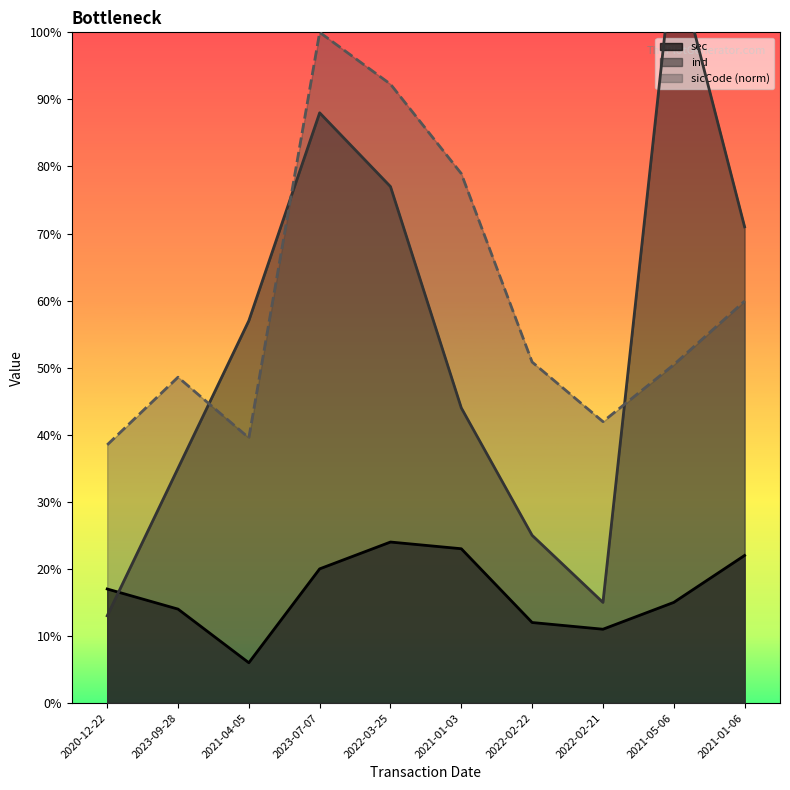

Rank the categories by sicCode value from highest to lowest.

2023-07-07, 2022-03-25, 2021-01-03, 2021-01-06, 2022-02-22, 2021-05-06, 2023-09-28, 2022-02-21, 2021-04-05, 2020-12-22